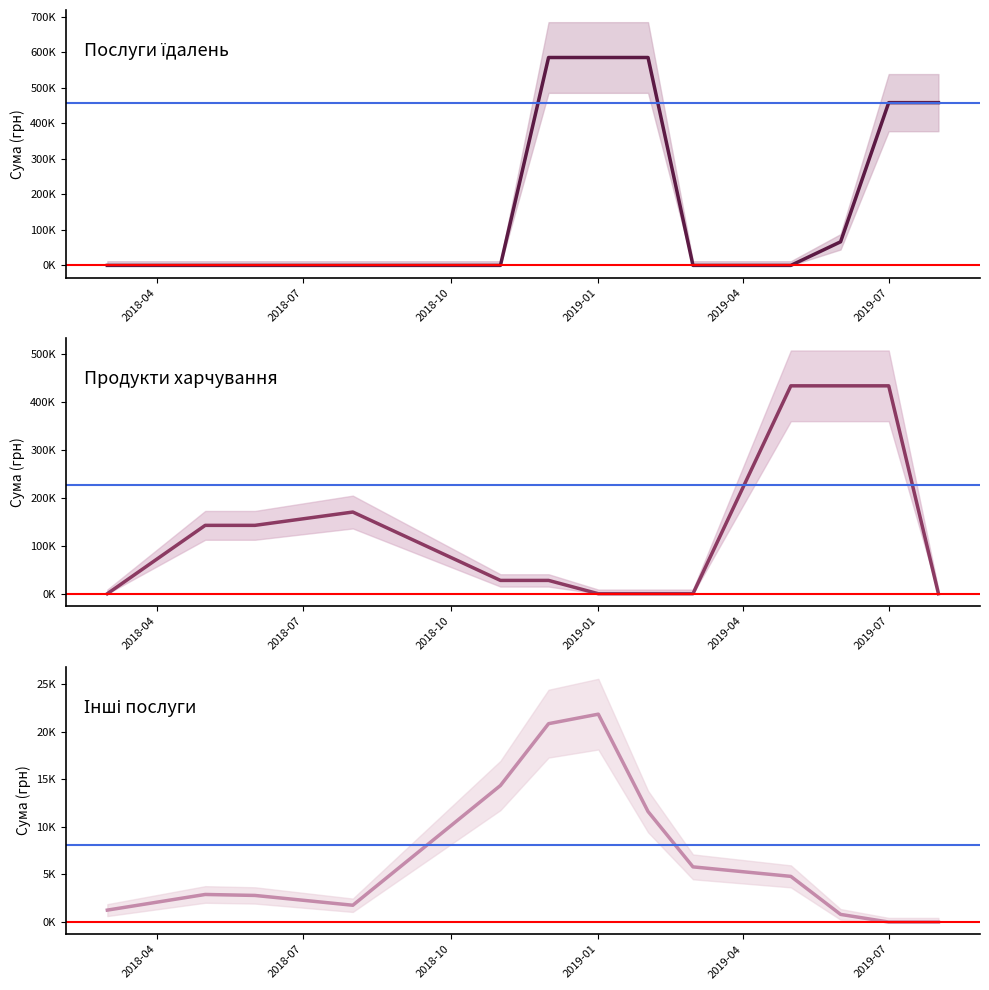

Rank the series by their average value, from lowest to highest.

Інші послуги, Продукти харчування, Послуги їдалень